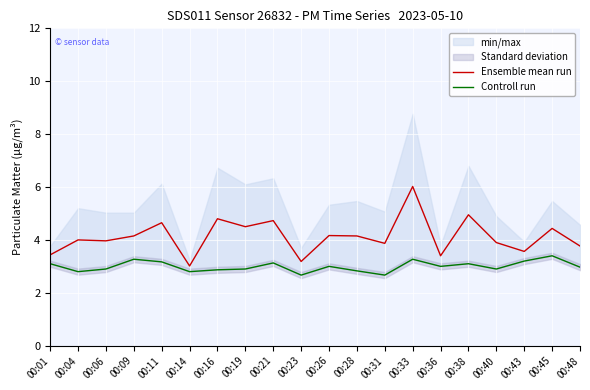

List the series in order of their peak value, lowest first.

Controll run, Ensemble mean run